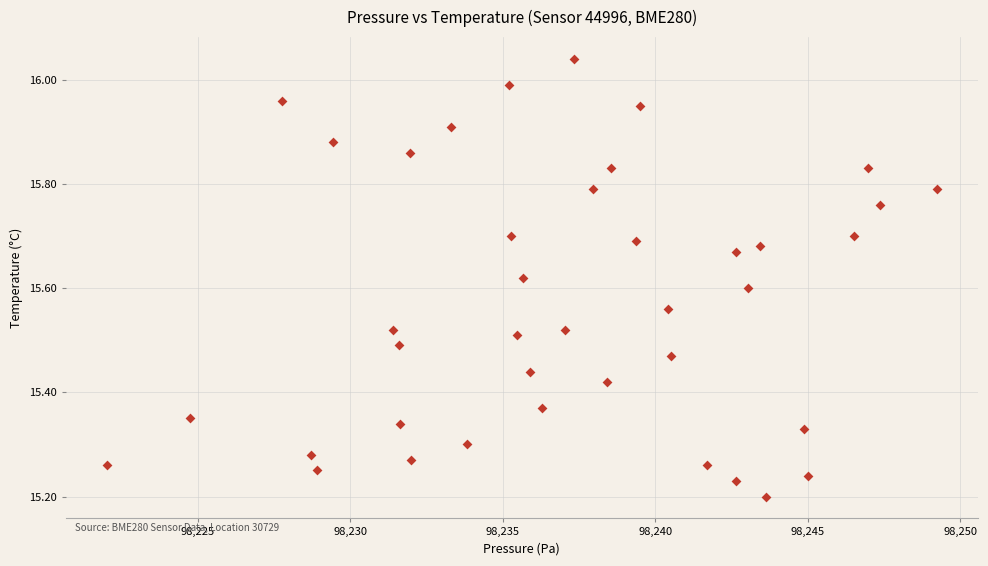

What is the range of Y values (max minus min)?

0.8